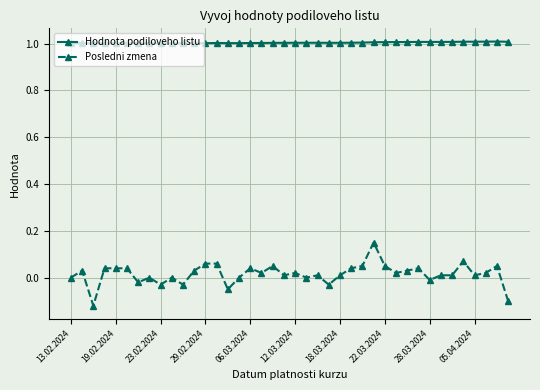

Count the number of categories in the chart.

40